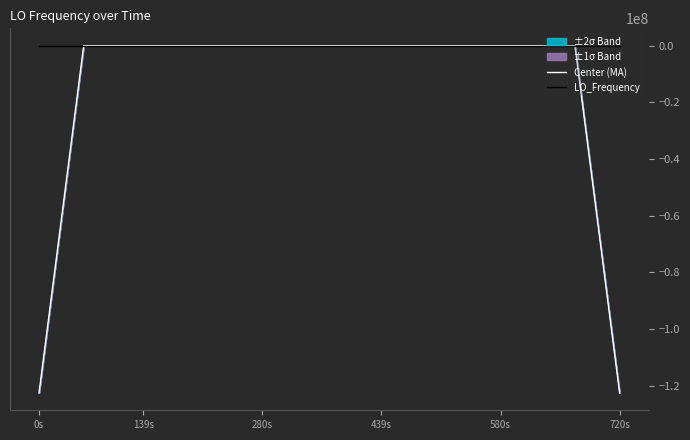

What is the highest value of the LO_Frequency series?

7.9